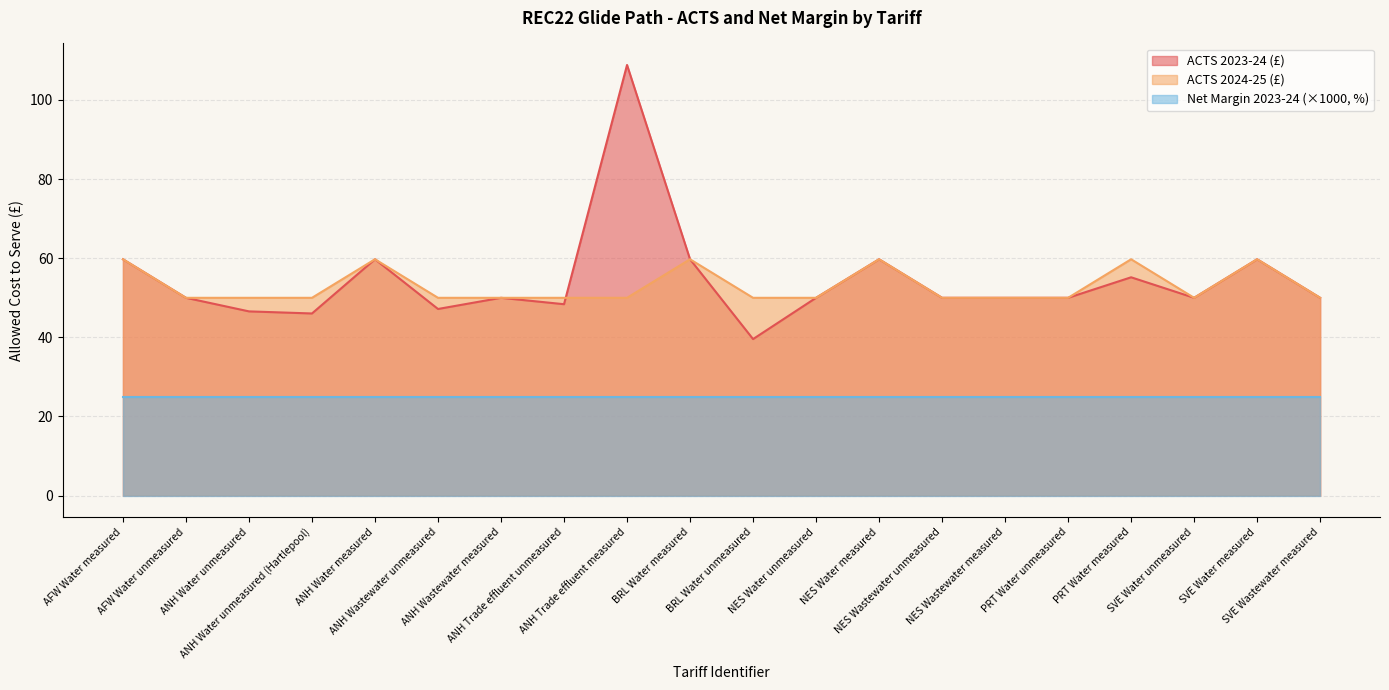

True or false: Net Margin 2023-24 (×1000, %) and ACTS 2024-25 (£) intersect in this chart.

False